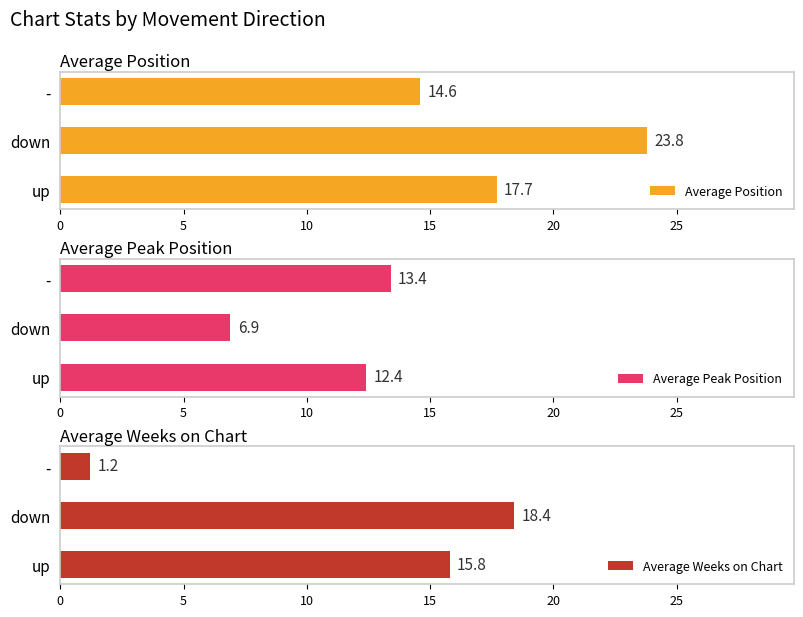

What is the difference between the Average Weeks on Chart values at - and down?

17.2